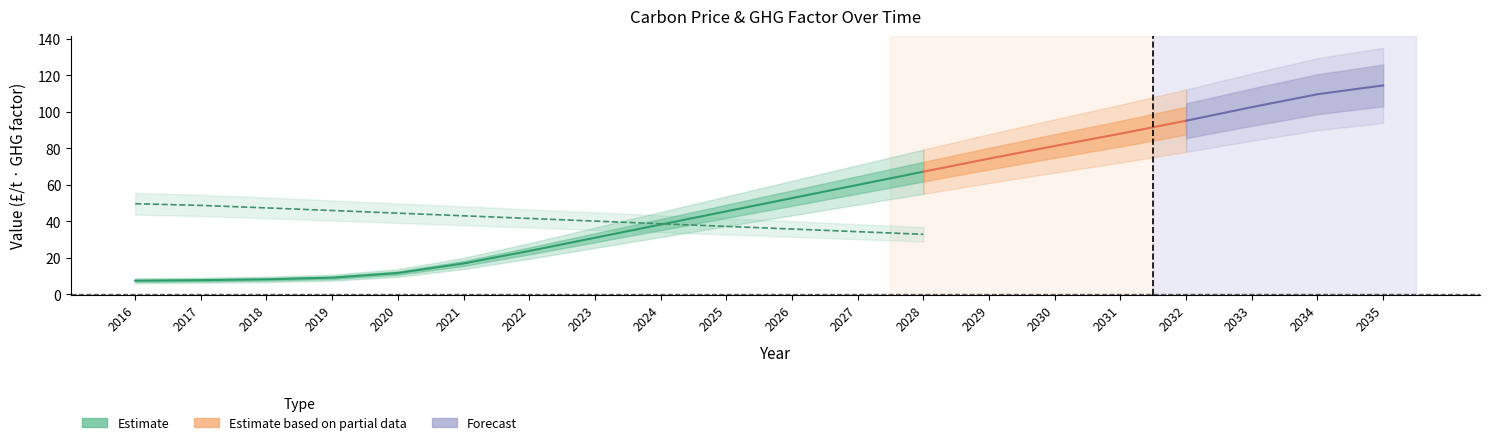

What is the approximate value of GHG factor (scaled) at 2019?

45.9